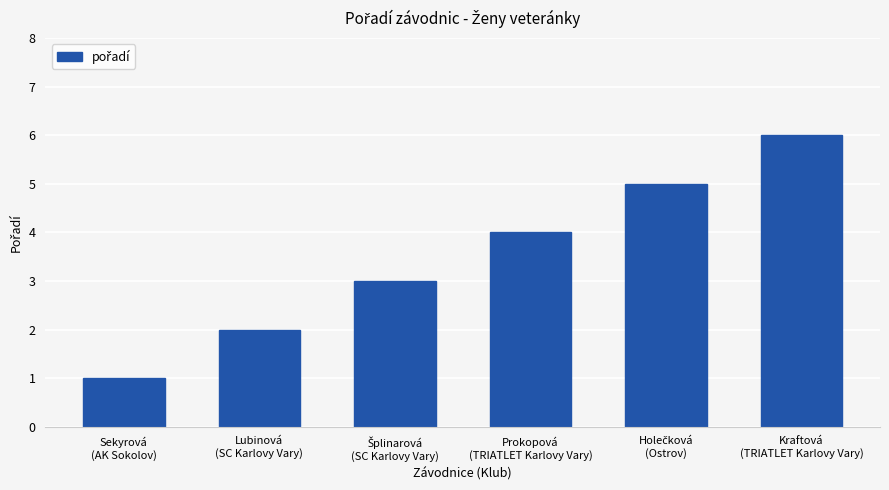

How many bars are there in total?

6